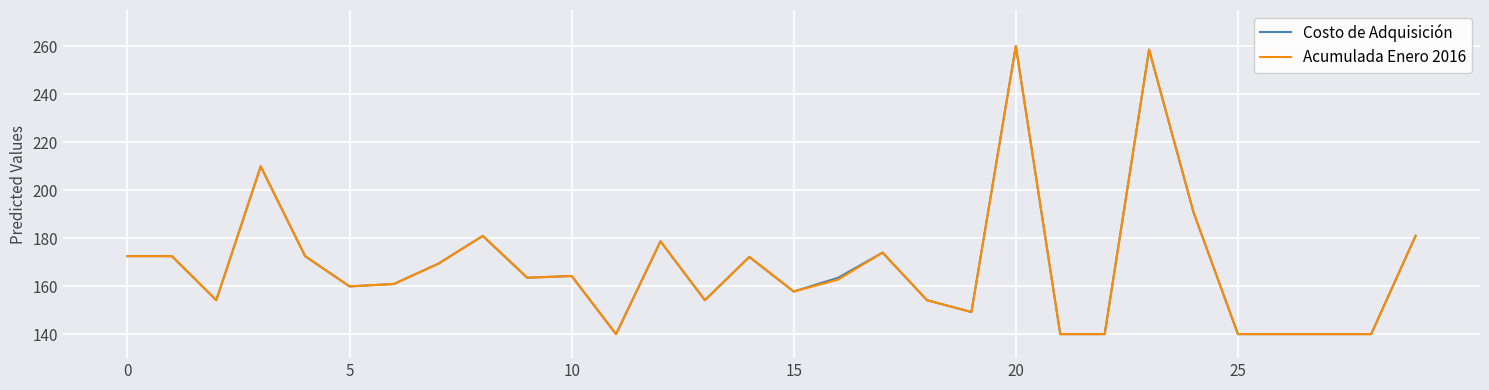

What is the sum of all Acumulada Enero 2016 values?

5053.1